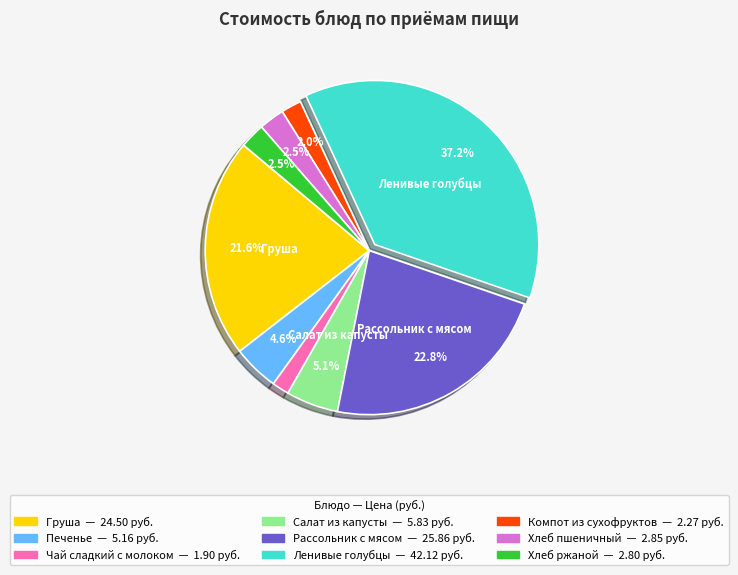

Is there any slice that represents more than half of the pie?

No